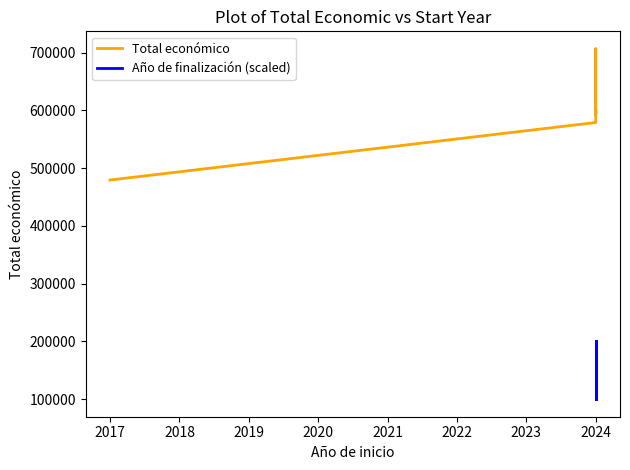

Which has a higher value, 2023 or 2025?

2025